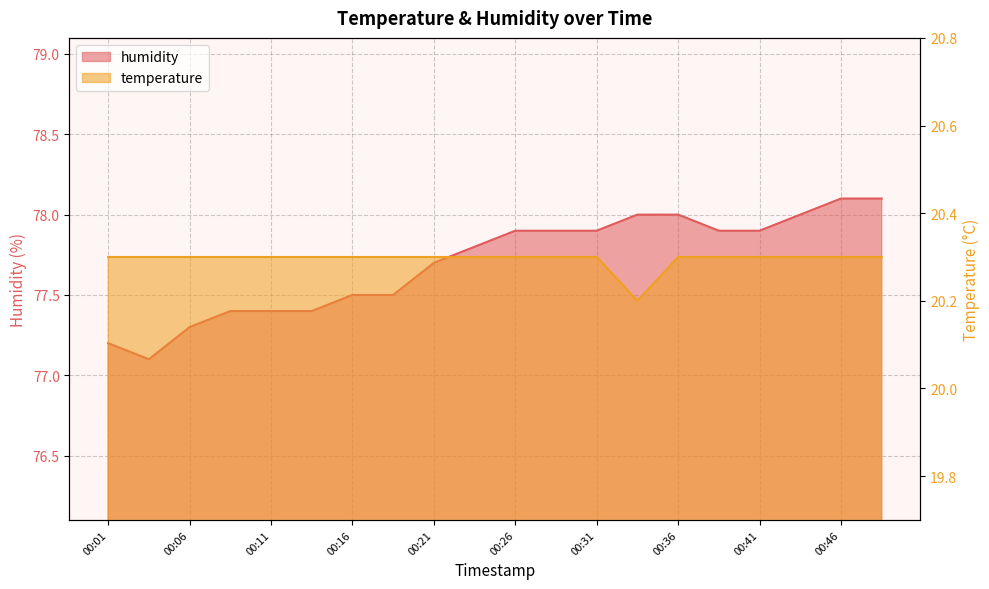

Reading right to left, list all the values displayed in this chart.

temperature: 00:49=20.3	00:46=20.3	00:44=20.3	00:41=20.3	00:39=20.3	00:36=20.3	00:34=20.2	00:31=20.3	00:29=20.3	00:26=20.3	00:23=20.3	00:21=20.3	00:18=20.3	00:16=20.3	00:13=20.3	00:11=20.3	00:08=20.3	00:06=20.3	00:03=20.3	00:01=20.3
humidity: 00:49=78.1	00:46=78.1	00:44=78.0	00:41=77.9	00:39=77.9	00:36=78.0	00:34=78.0	00:31=77.9	00:29=77.9	00:26=77.9	00:23=77.8	00:21=77.7	00:18=77.5	00:16=77.5	00:13=77.4	00:11=77.4	00:08=77.4	00:06=77.3	00:03=77.1	00:01=77.2